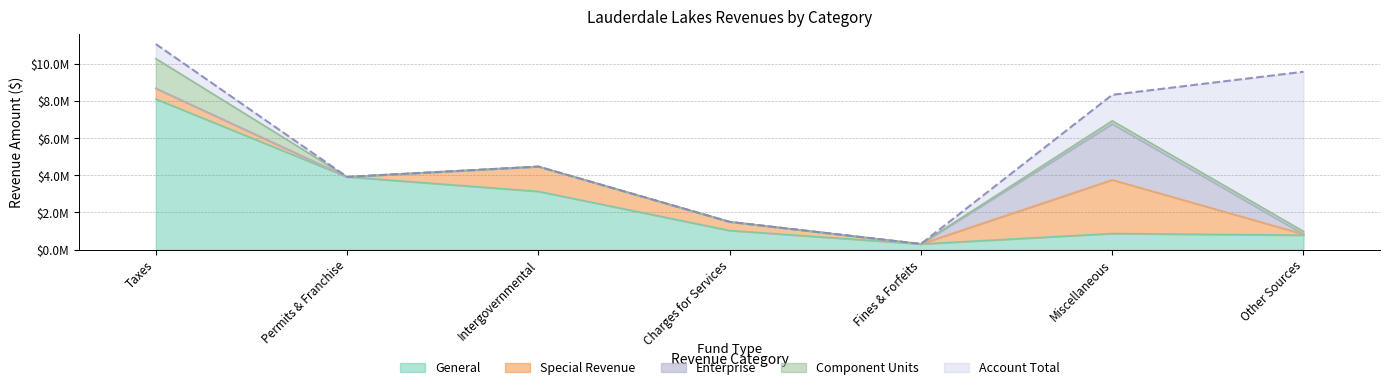

What is the difference between the highest and lowest values at Other Sources?

9584287